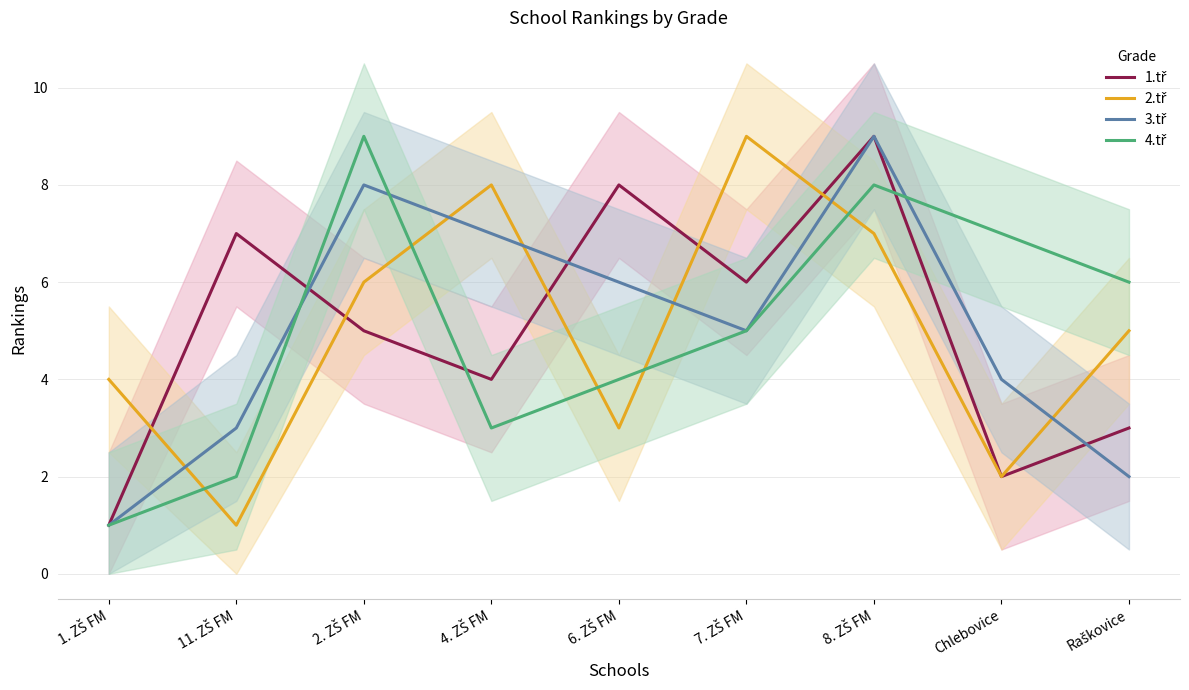

What is the lowest value of the 1.tř series?

1